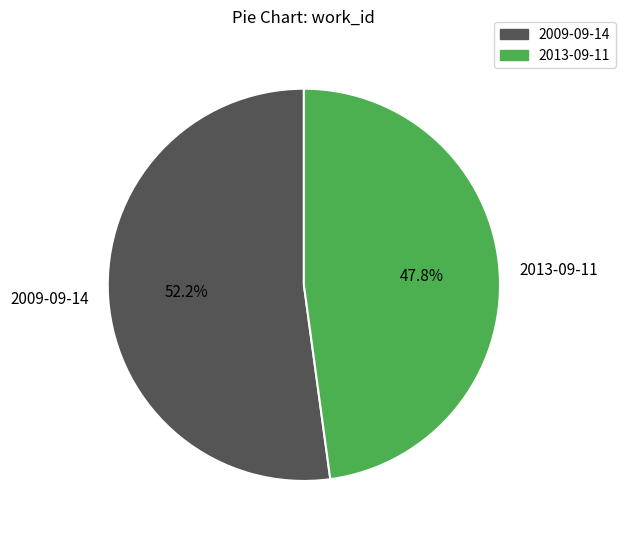

True or false: 2013-09-11 accounts for 58% of the total.

False